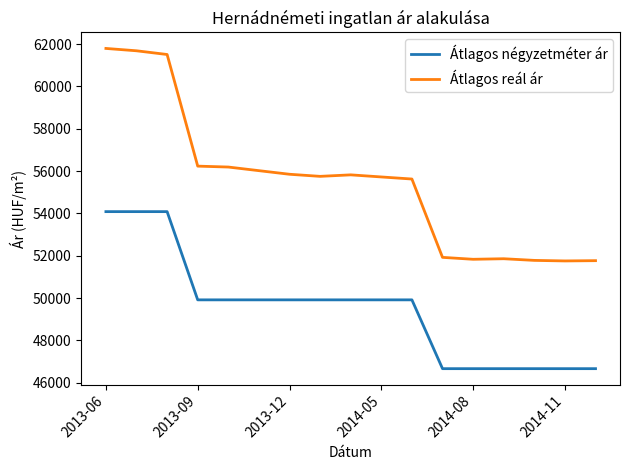

What is the difference between the maximum and minimum values in the Átlagos négyzetméter ár series?

7417